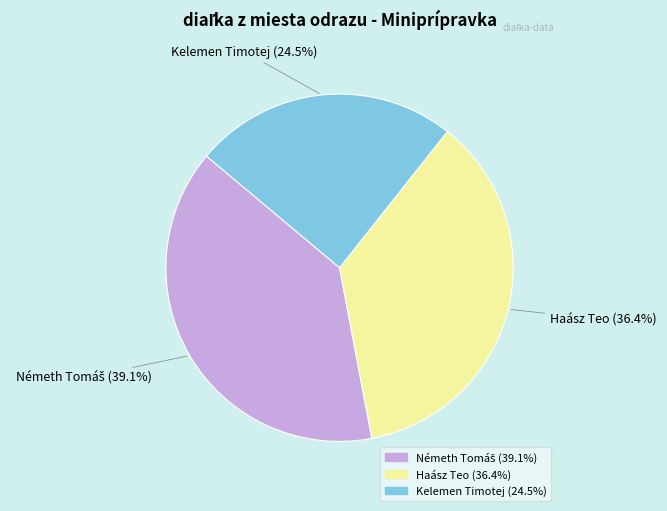

What is the smallest slice in the pie chart?

Kelemen Timotej